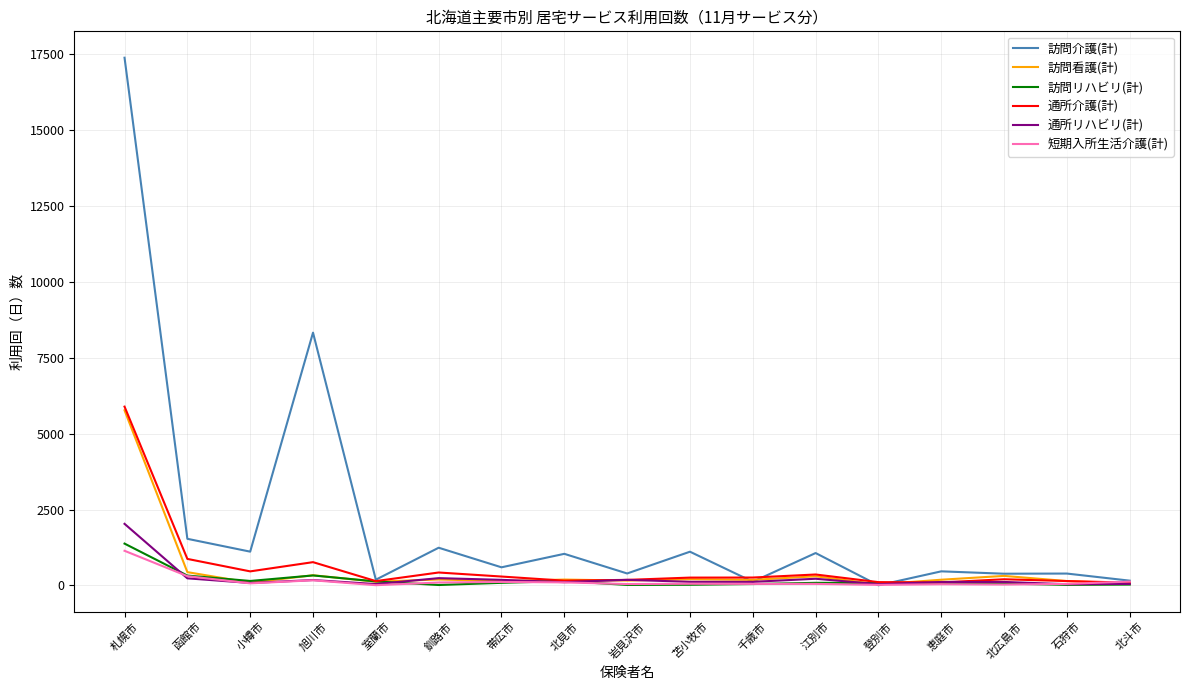

What is the greatest value displayed?

17388